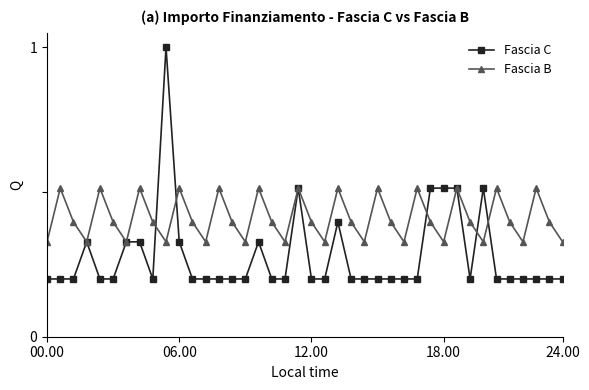

Rank the series by their average value, from highest to lowest.

Fascia B, Fascia C